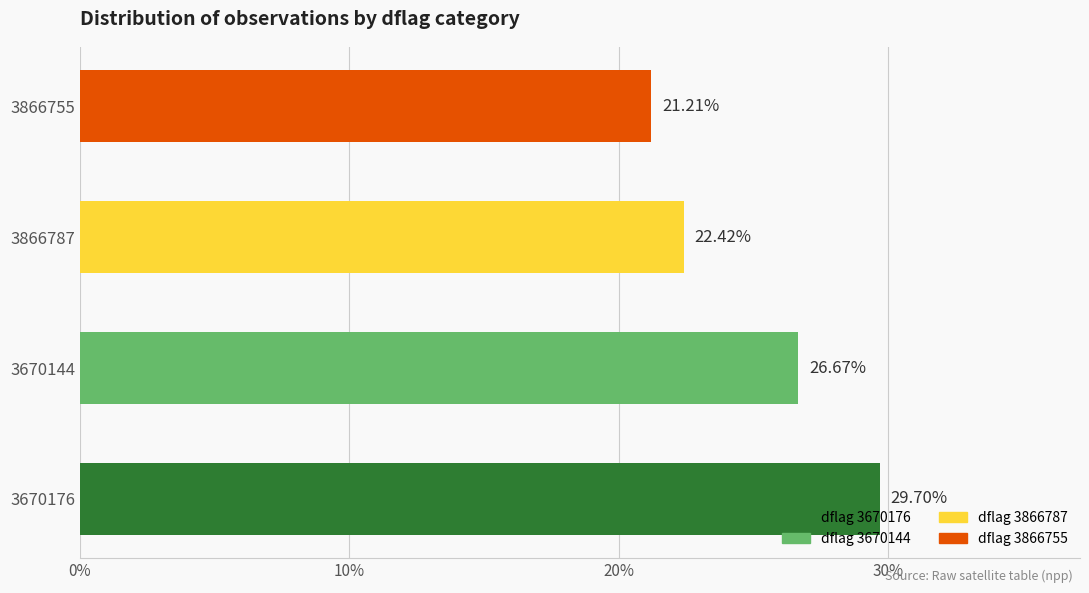

How many series are shown in this chart?

1